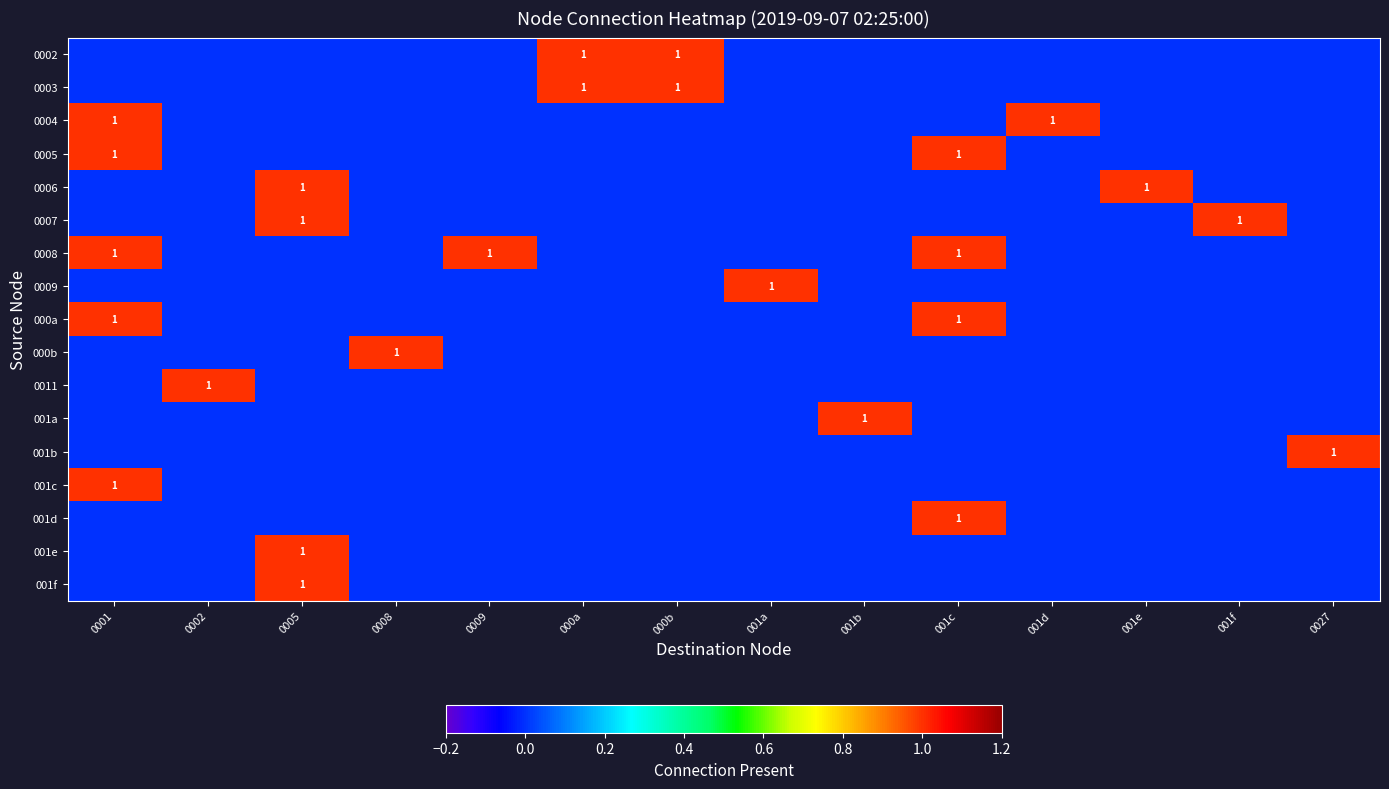

At 000b, list the series in order from largest to smallest.

0002, 0003, 0004, 0005, 0006, 0007, 0008, 0009, 000a, 000b, 0011, 001a, 001b, 001c, 001d, 001e, 001f